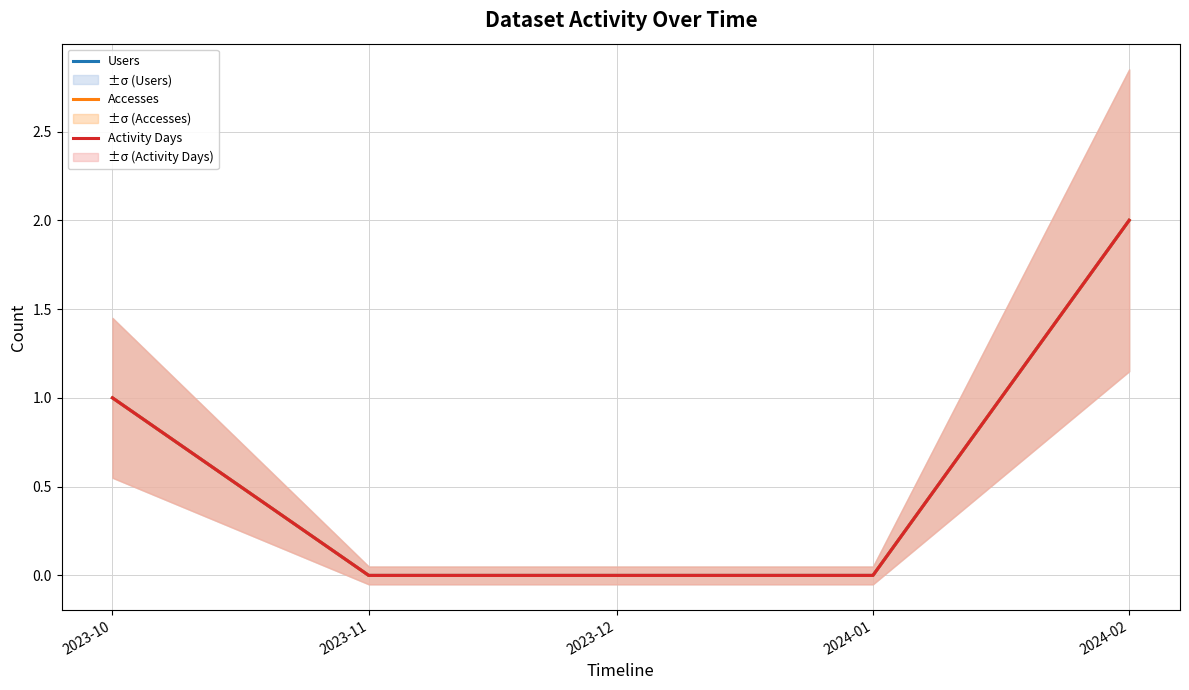

Between 2023-12 and 2023-10, which is larger?

2023-10